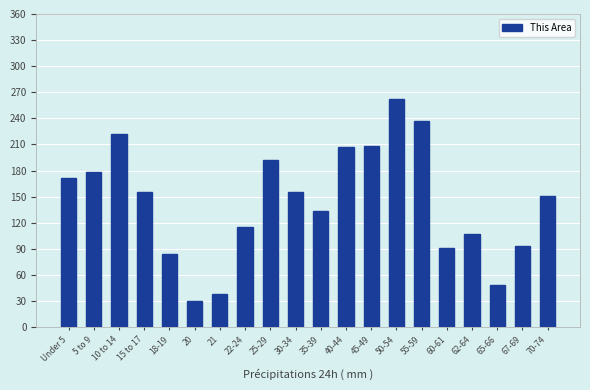

Between Under 5 and 10 to 14, which is larger?

10 to 14